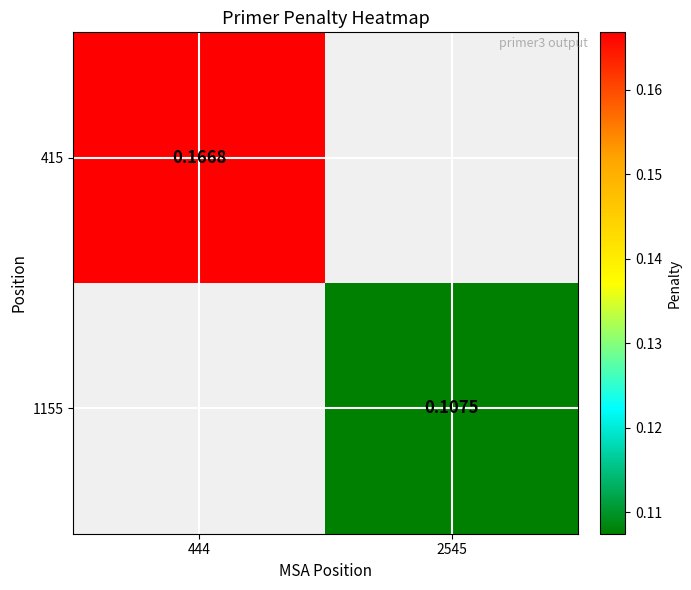

How many data points in 1155 are above 0?

1